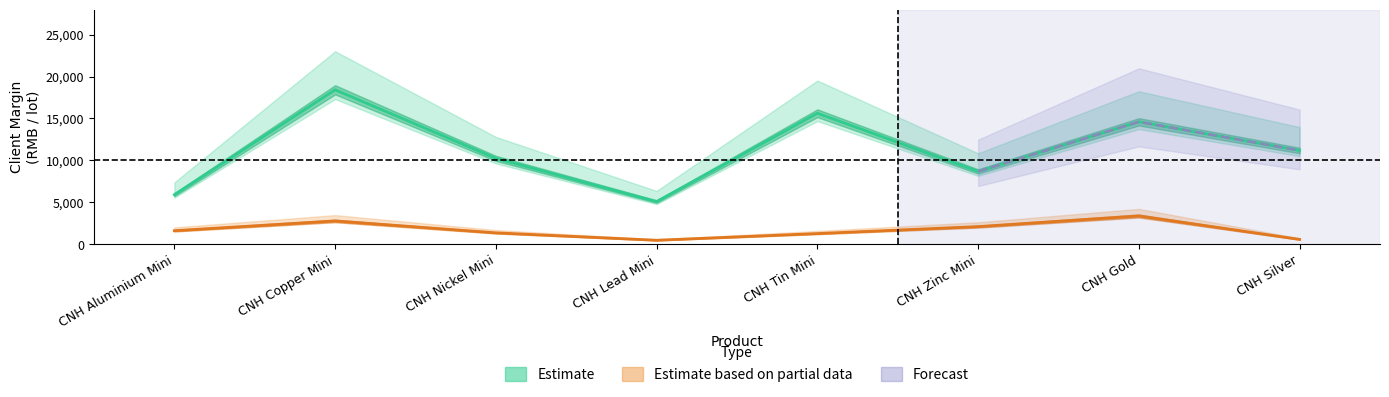

How many data points does each series have?

8